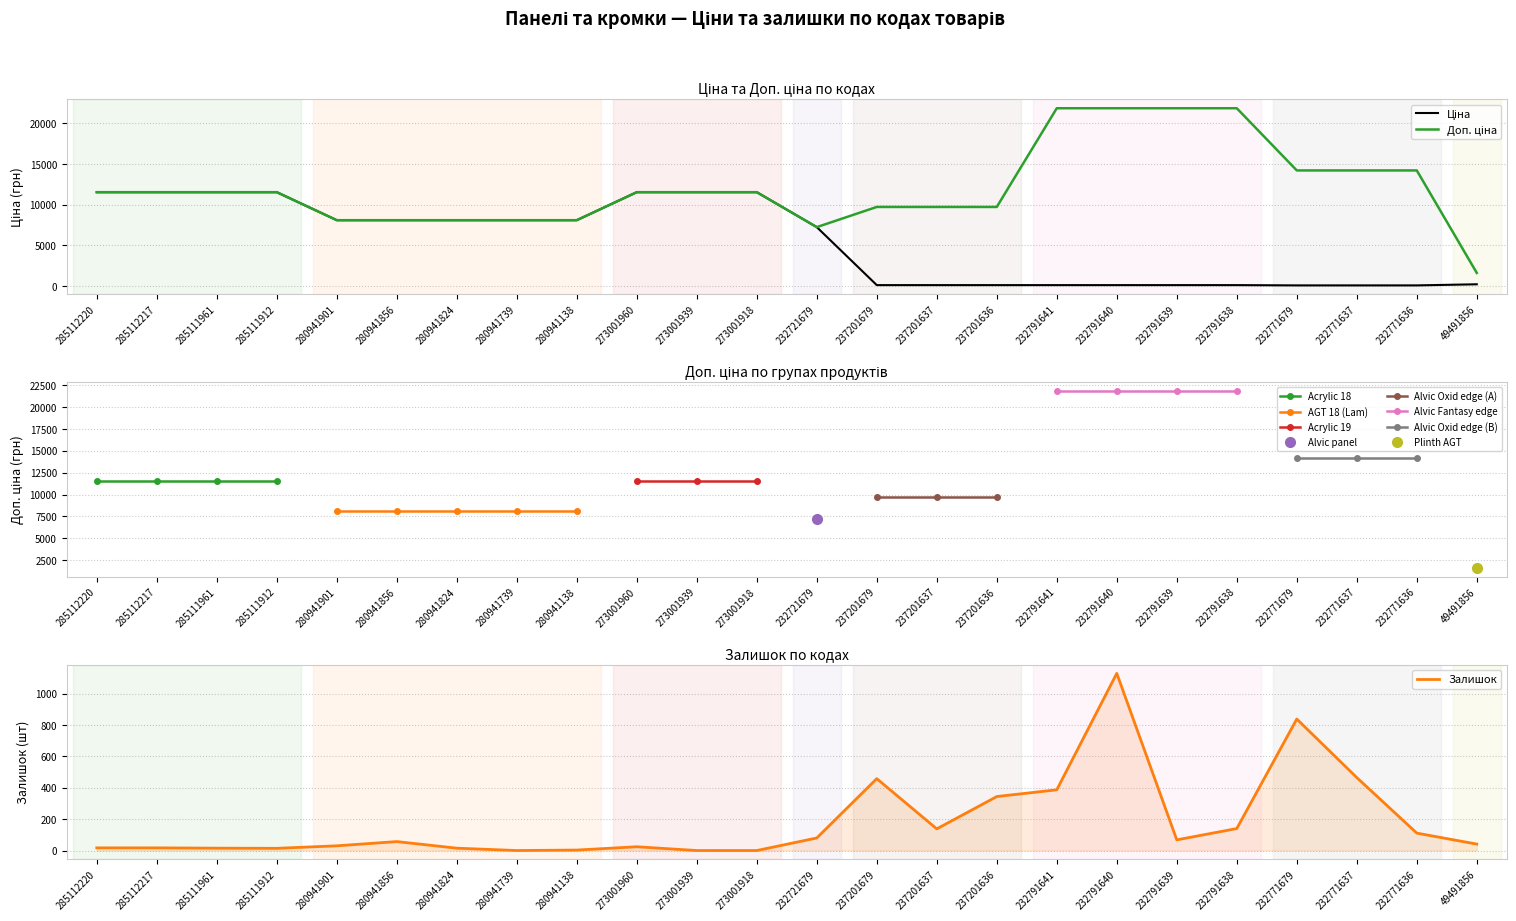

Reading left to right, list all the values displayed in this chart.

Ціна: 11536.2	11536.2	11536.2	11536.2	8089.0	8089.0	8089.0	8089.0	8089.0	11536.2	11536.2	11536.2	7235.9	97.2	97.2	97.2	97.2	97.2	97.2	97.2	63.2	63.2	63.2	199.7
Доп. ціна: 11536.2	11536.2	11536.2	11536.2	8089.0	8089.0	8089.0	8089.0	8089.0	11536.2	11536.2	11536.2	7235.9	9719.0	9719.0	9719.0	21867.8	21867.8	21867.8	21867.8	14213.2	14213.2	14213.2	1598.0
Залишок: 17.0	17.0	15.0	14.0	30.0	57.0	15.0	0.0	3.0	24.0	0.0	0.0	80.0	458.0	138.0	344.0	387.0	1129.0	68.0	140.0	838.0	465.0	111.0	41.0